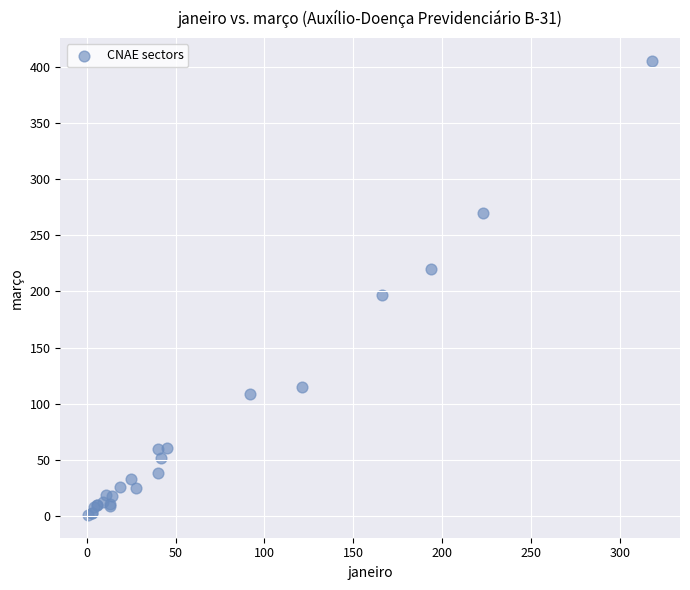

What Y value in the scatter plot is closest to 203?

197